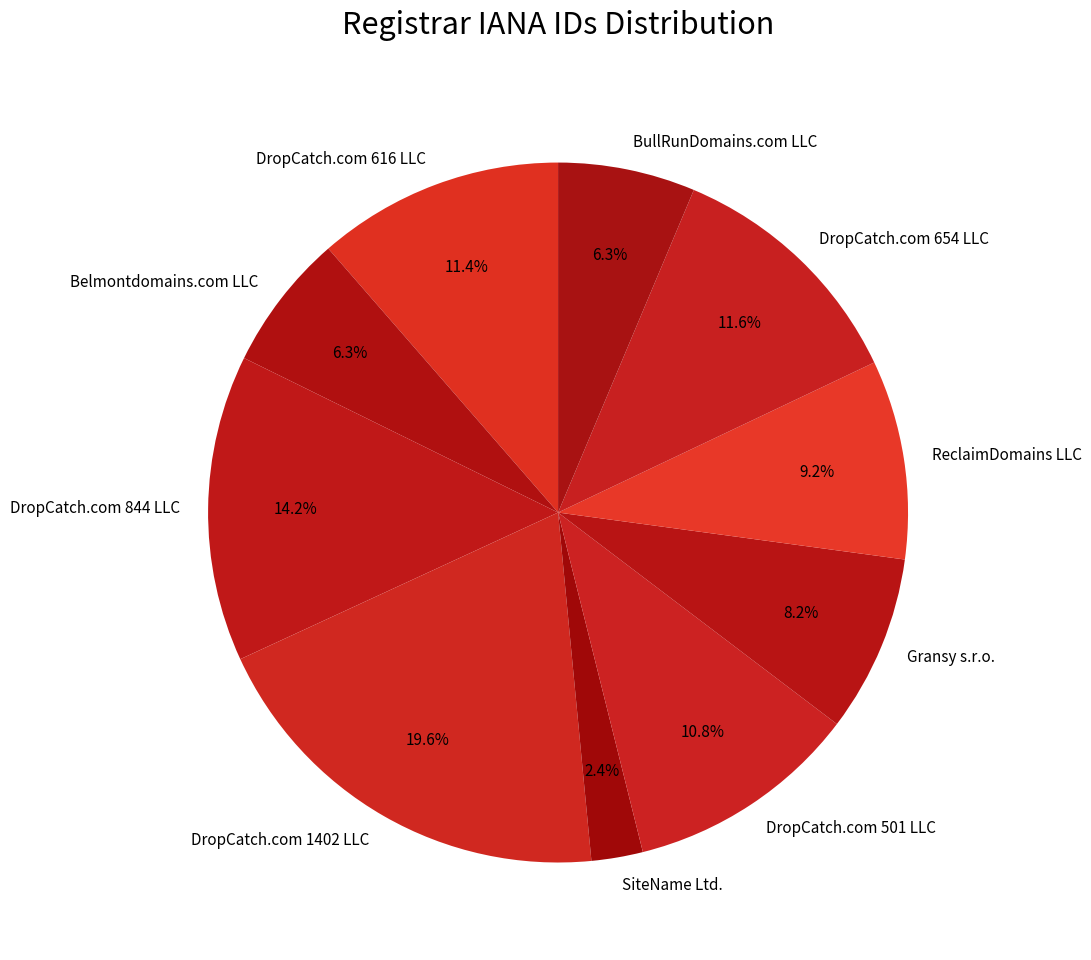

Does any single category account for the majority?

No